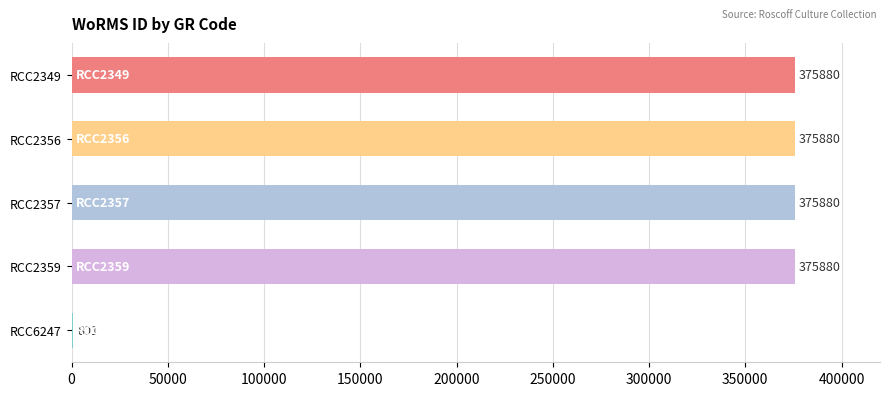

Where is the data nearest to the value 188340?

RCC6247